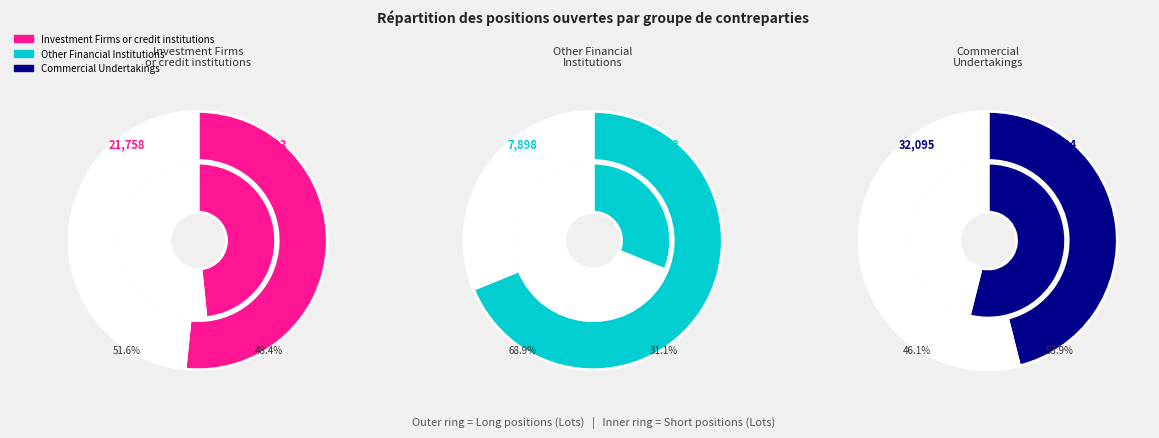

True or false: Commercial Undertakings accounts for 52% of the total.

True